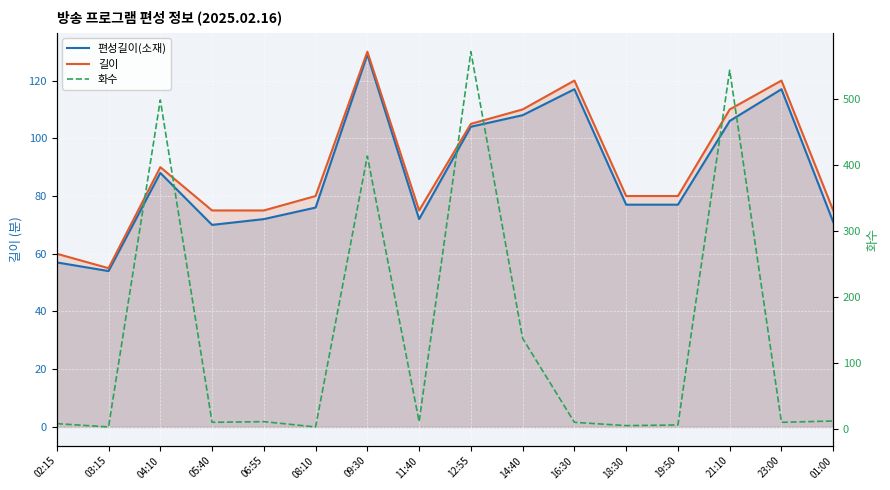

Between 19:50 and 21:10, which series saw the biggest shift?

화수